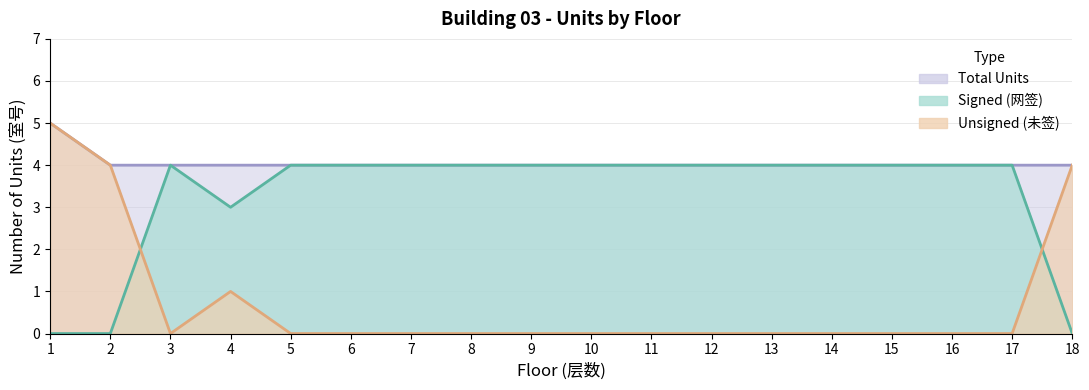

List the series in order of their overall mean, highest first.

total_units, signed, unsigned